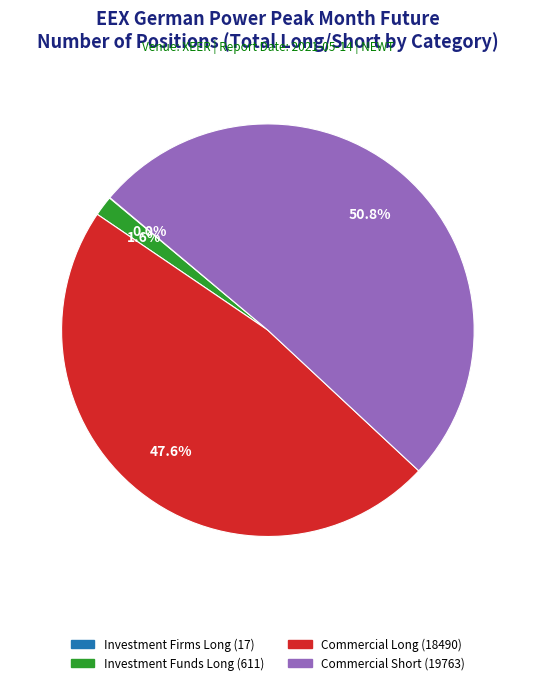

Is it true that Commercial Short (19763) is 43% of the pie?

False